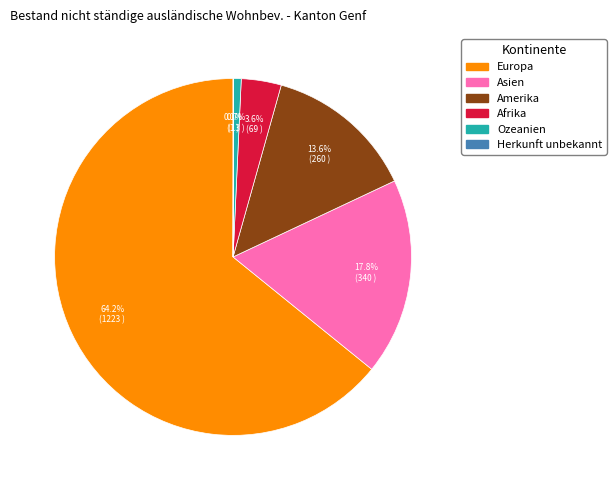

To the nearest percent, what is the combined percentage of Amerika and Asien?

31%